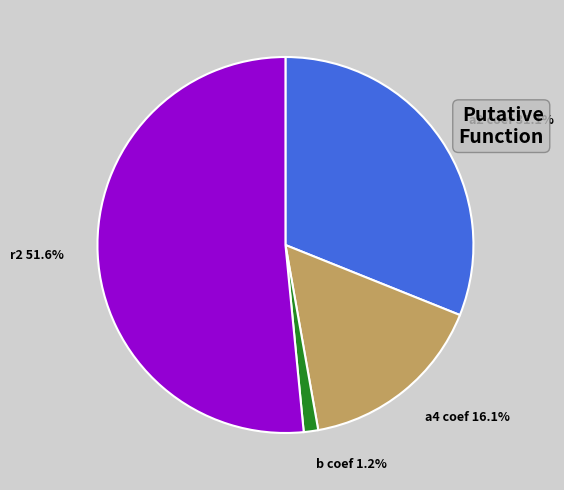

Between a2 coef 31.1% and b coef 1.2%, which is larger?

a2 coef 31.1%